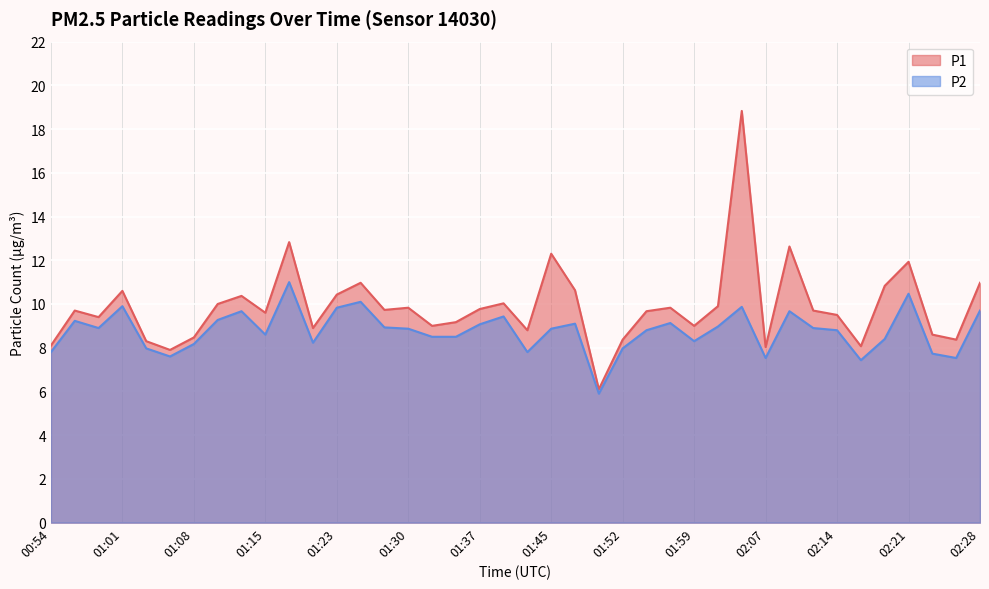

Between 01:47 and 02:09, which series saw the biggest shift?

P1